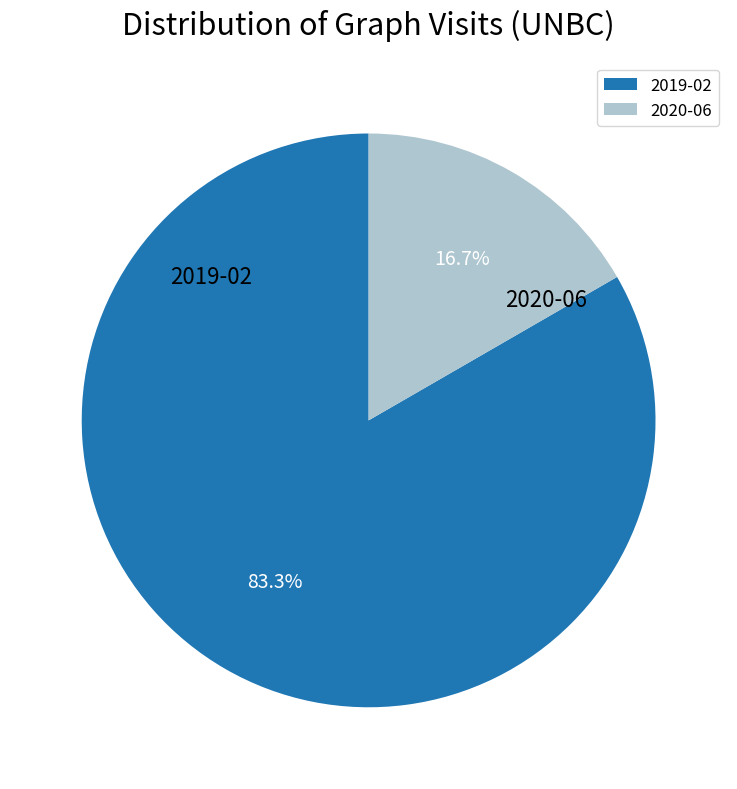

To the nearest percent, what portion does 2019-02 represent?

83%